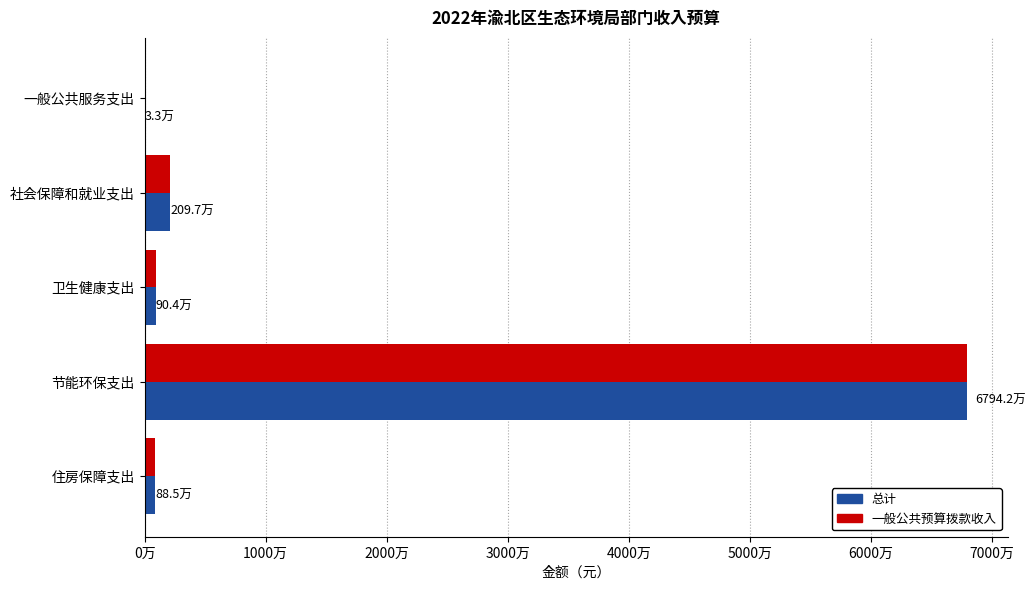

What are all the series names shown in the legend?

总计, 一般公共预算拨款收入